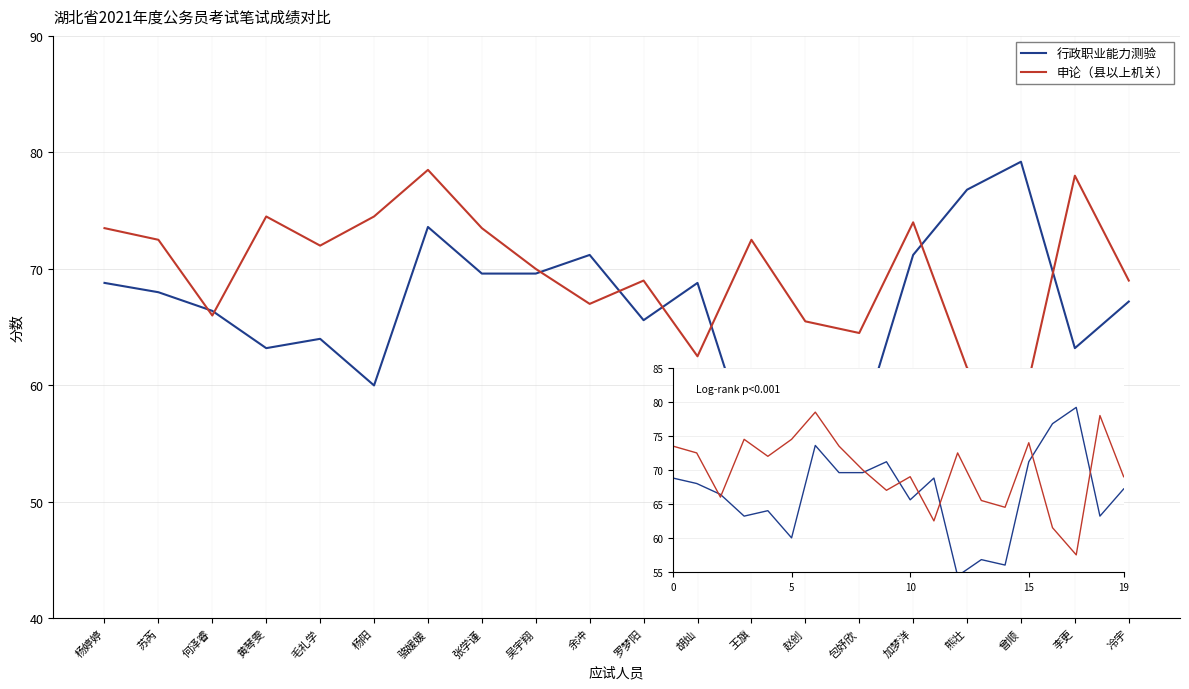

Which series has the largest total across all categories?

申论（县以上机关）